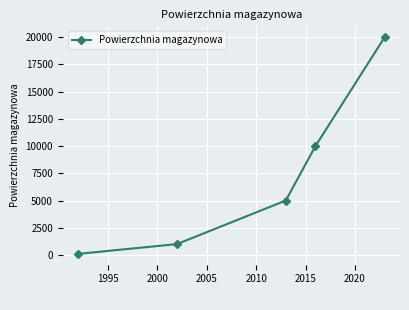

True or false: there are more than 1 points higher than both neighbors.

False